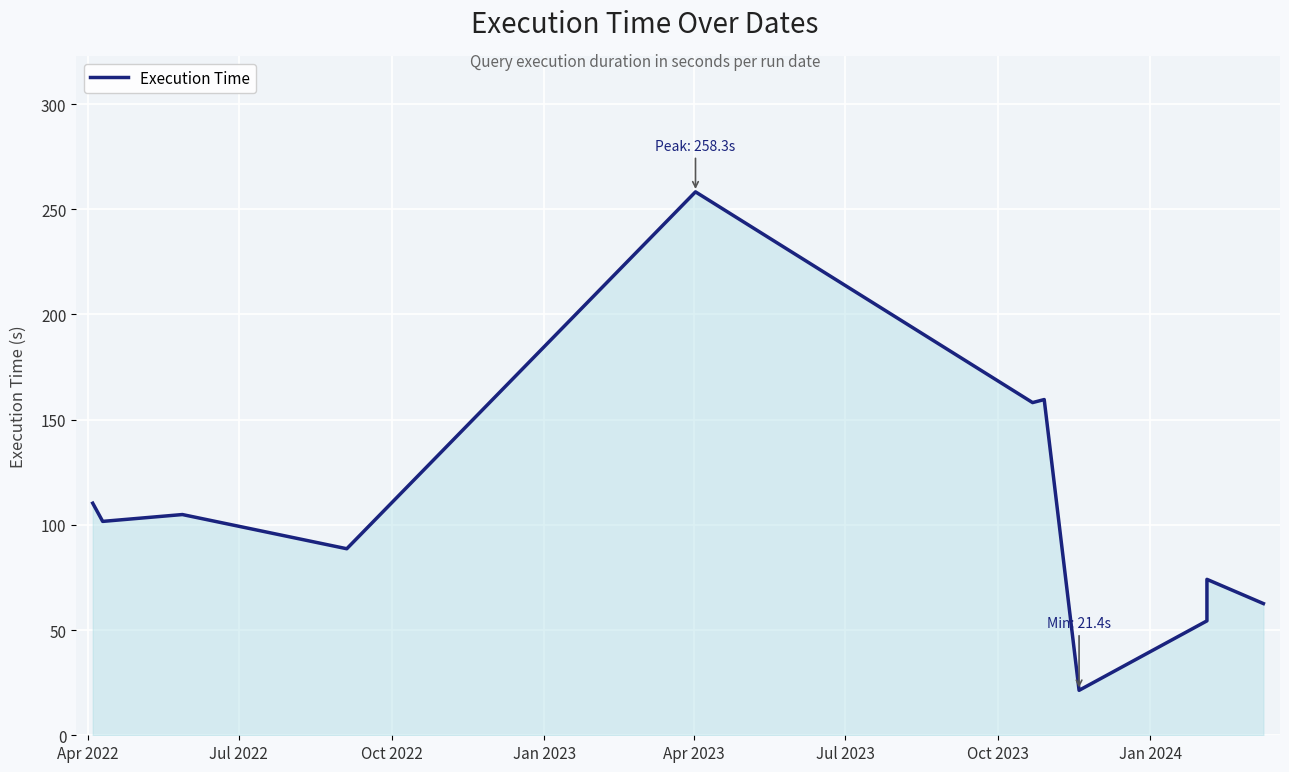

What is the average value?

108.5